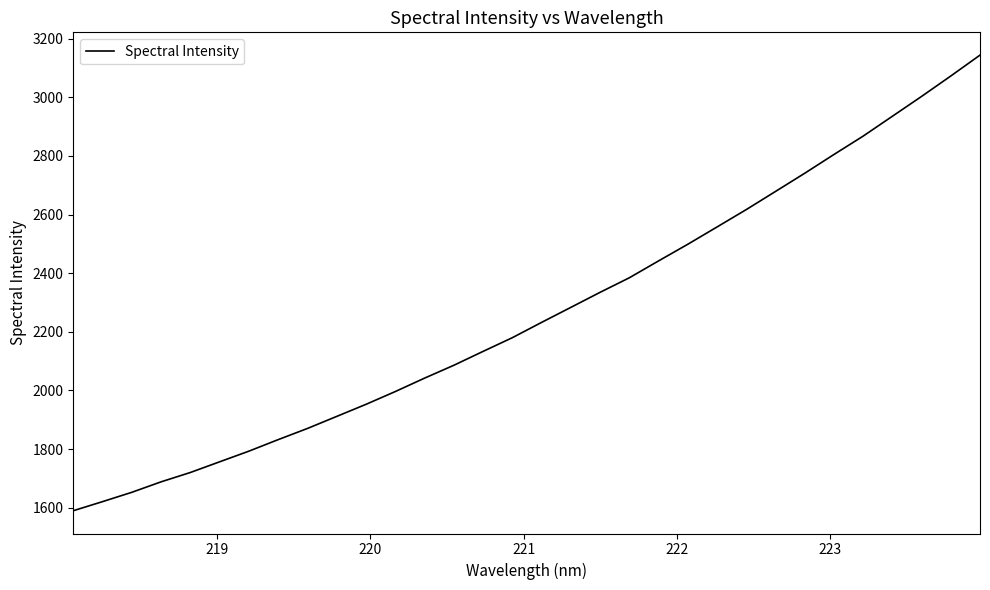

What is the difference between the maximum and minimum values?

1554.4